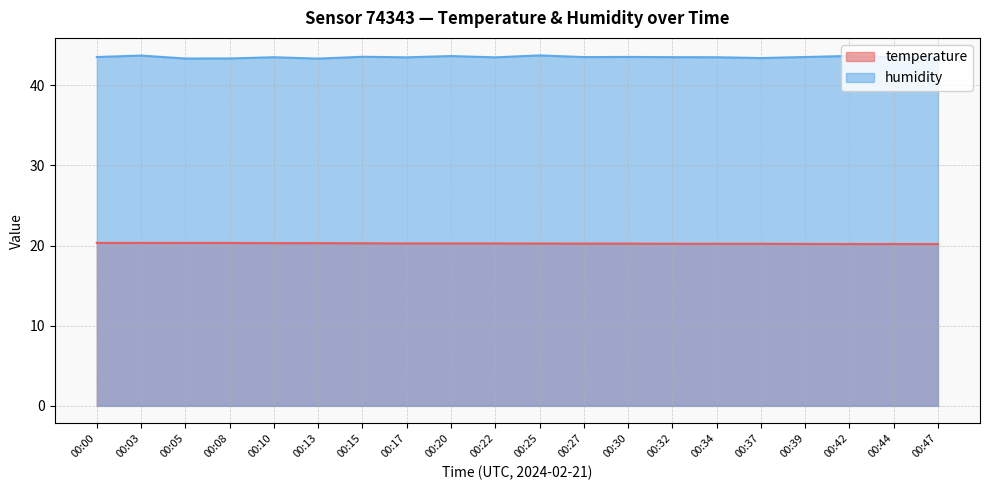

Which label corresponds to the largest value in the chart?

00:25